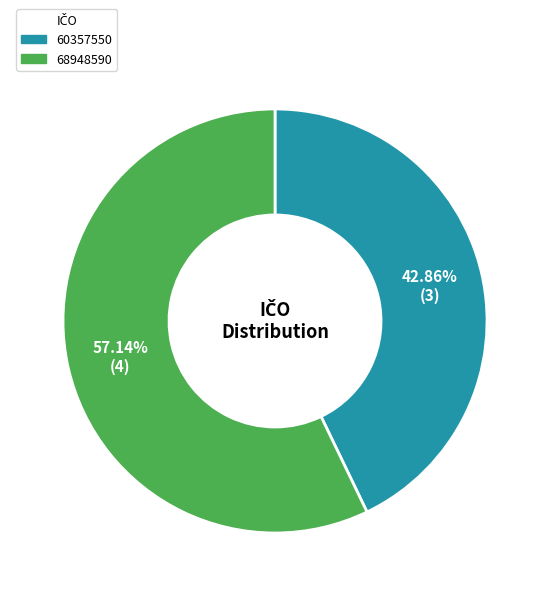

What percentage is NOT represented by 60357550?

57.1%